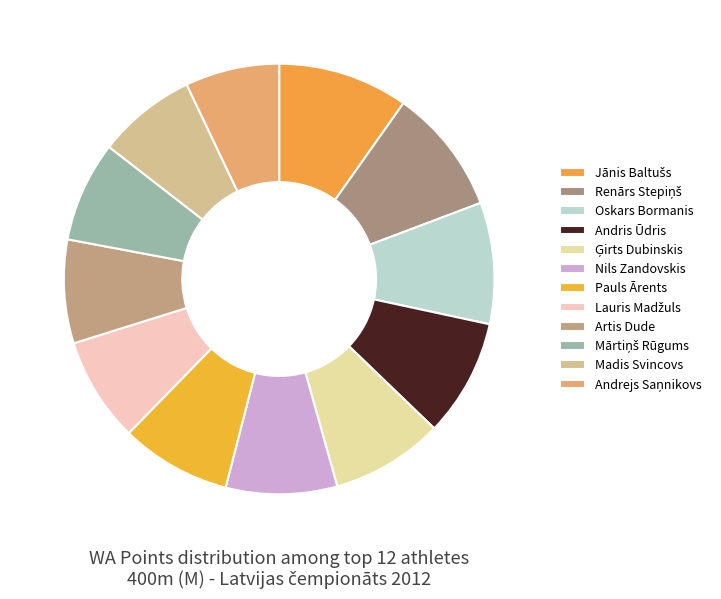

To the nearest percent, what is the combined percentage of Pauls Ārents and Andrejs Saņnikovs?

15%